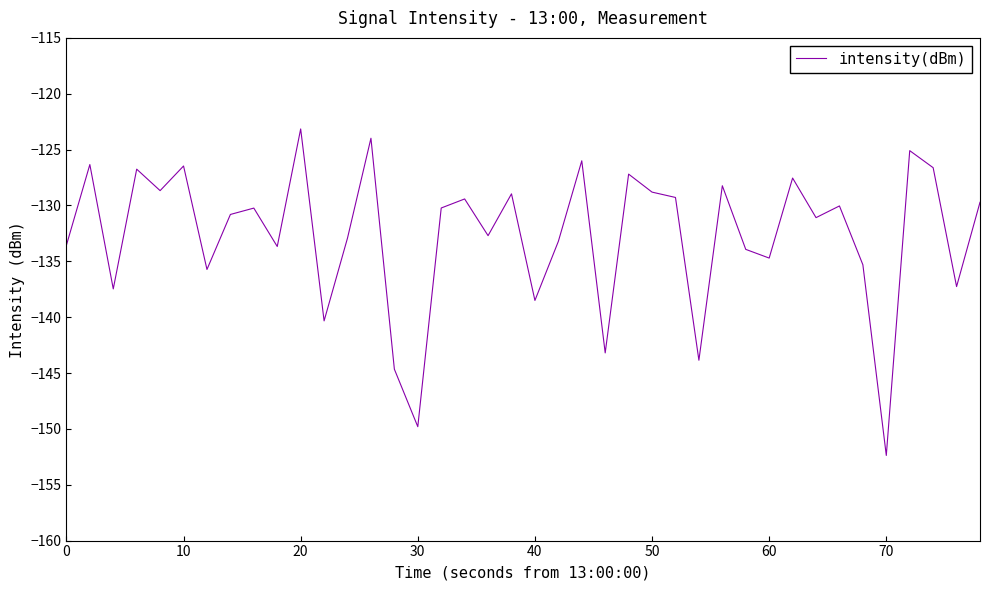

What is the greatest value displayed?

-123.2